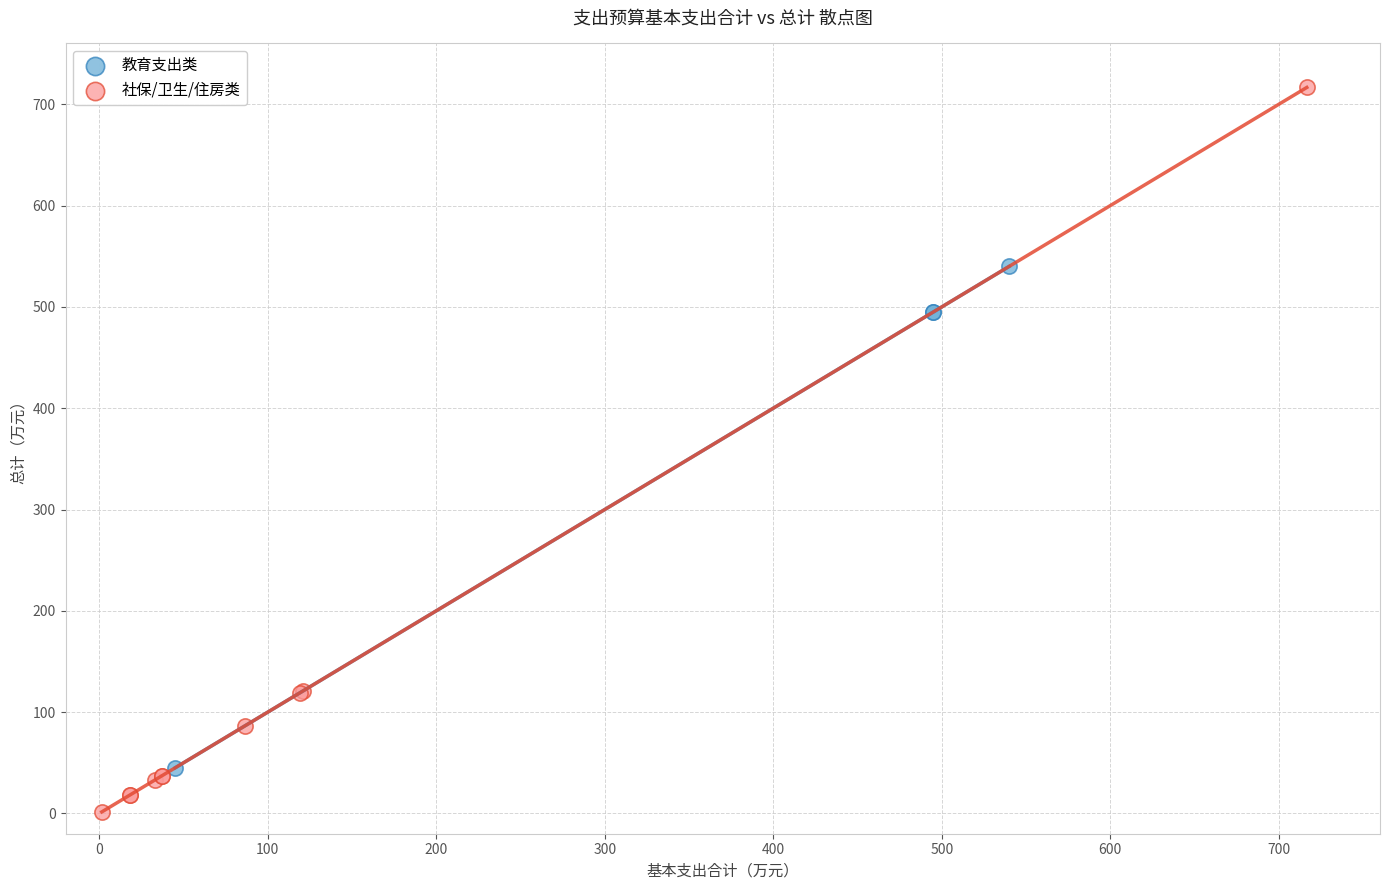

Which series contains the highest Y value?

社保/卫生/住房类